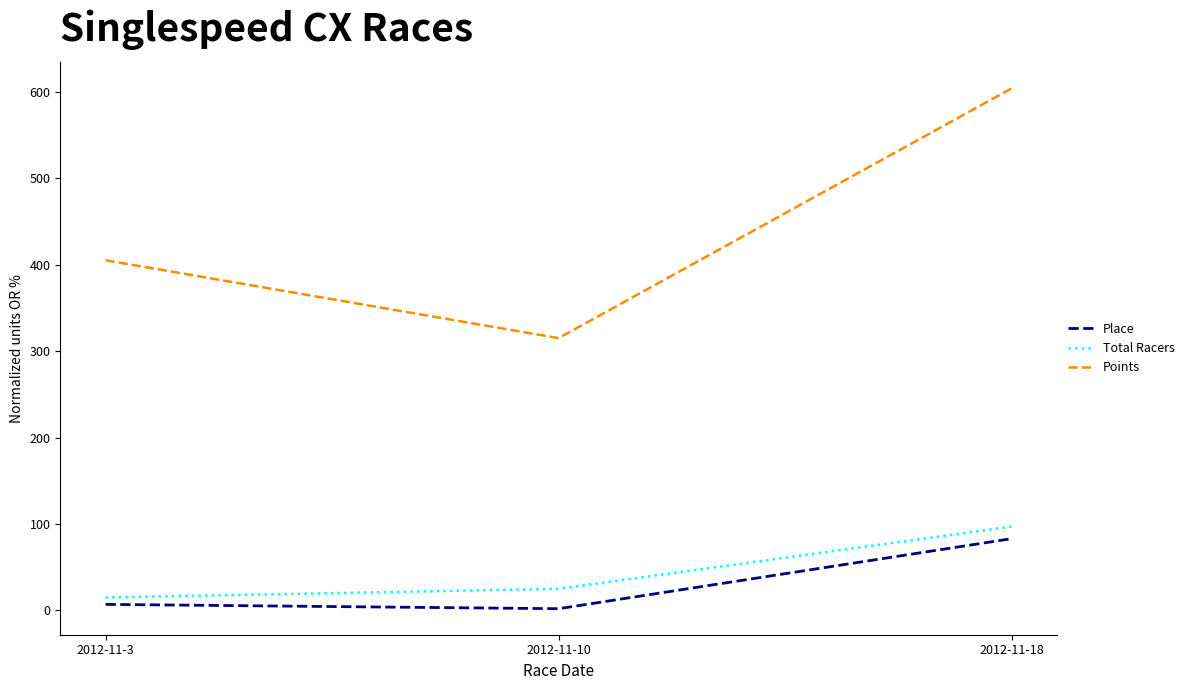

At how many categories does at least one series exceed 372?

2